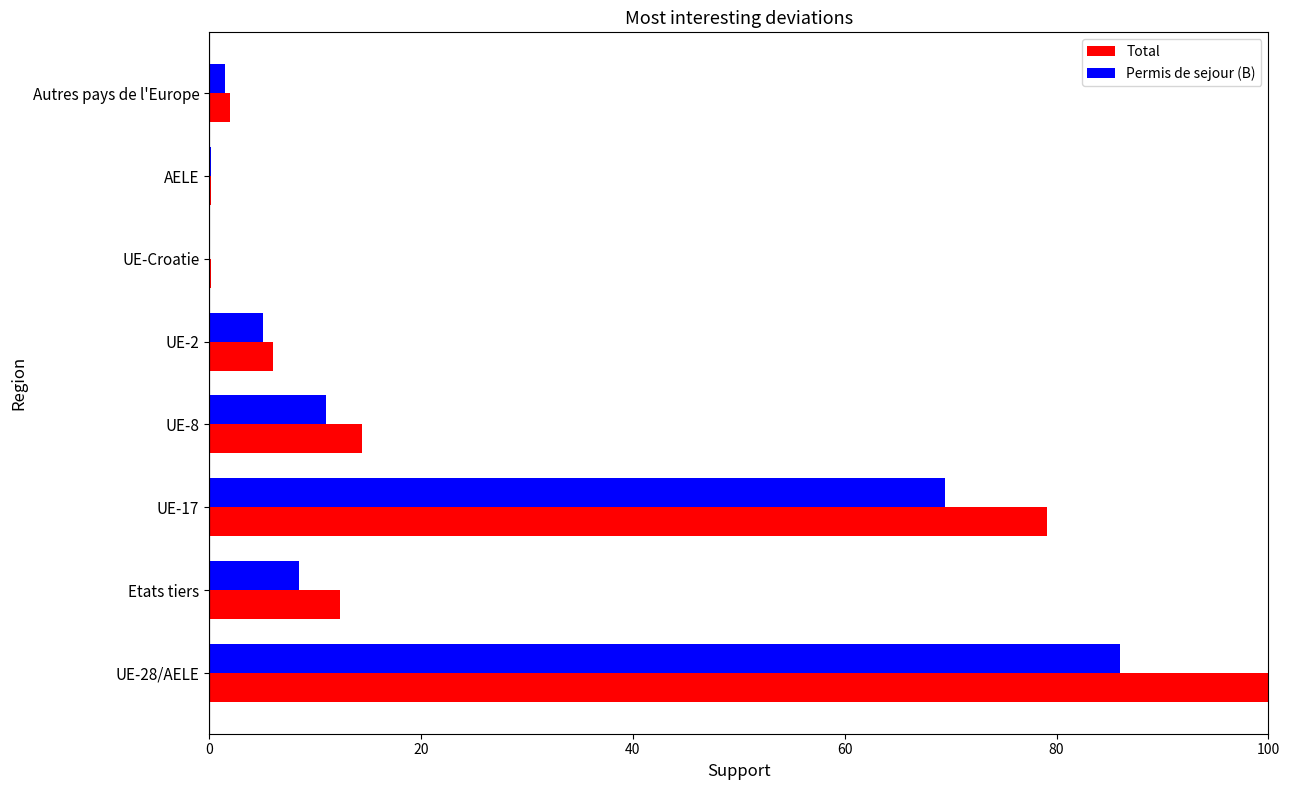

How many data points in Total are above 12?

4